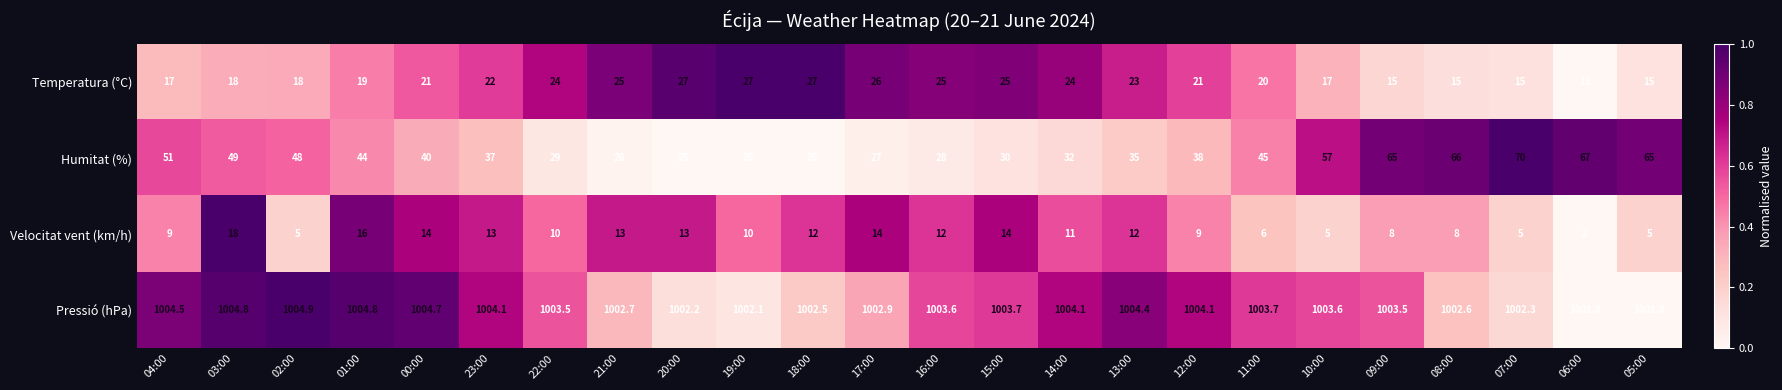

What is the difference between the Pressió (hPa) values at 03:00 and 20:00?

2.6